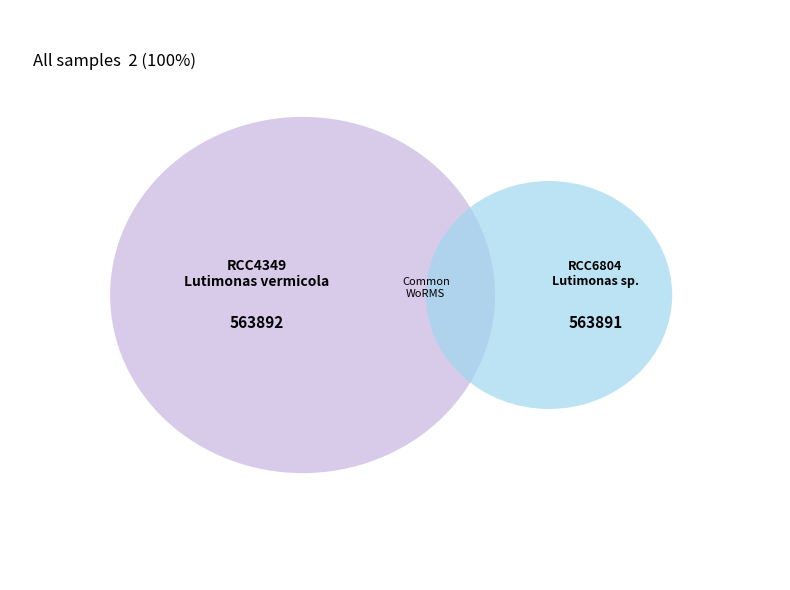

What is the largest slice in the pie chart?

RCC4349